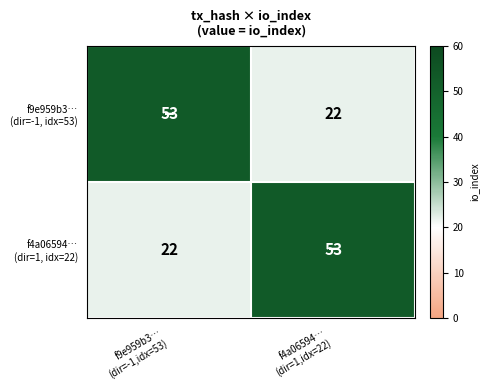

What is the maximum value shown in the chart?

53